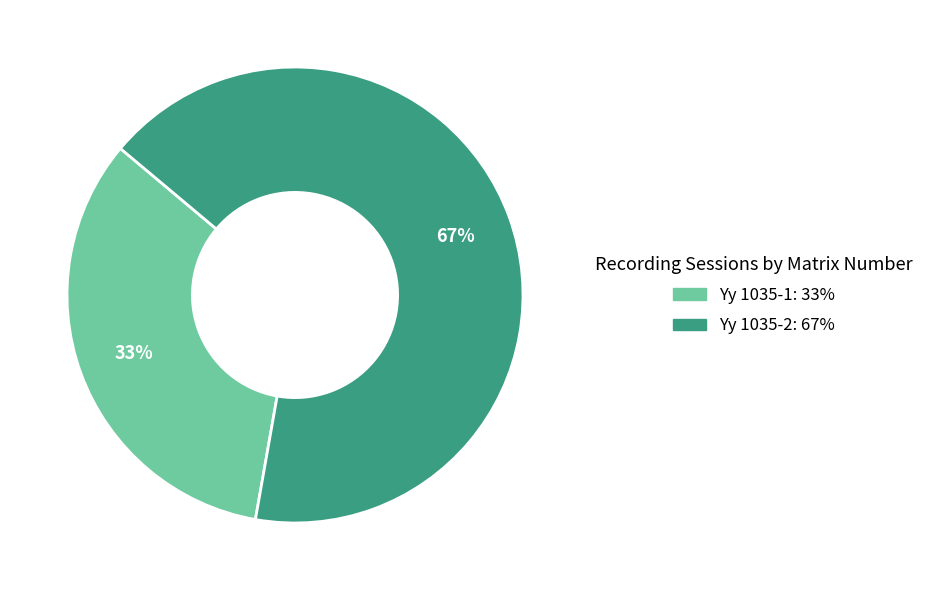

Rank the categories by value from lowest to highest.

Yy 1035-1, Yy 1035-2